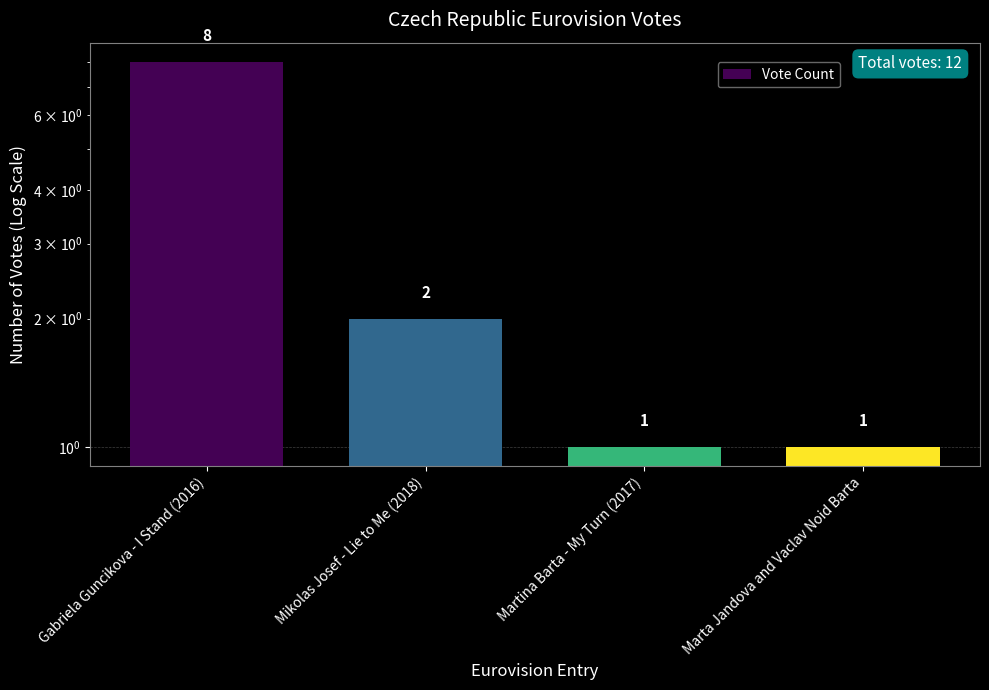

What is the difference between the values at Mikolas Josef - Lie to Me (2018) and Gabriela Guncikova - I Stand (2016)?

6